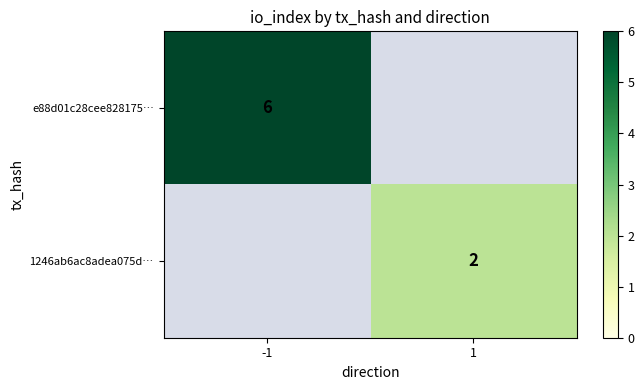

Is it true that e88d01c28cee828175… equals 11 at -1?

False